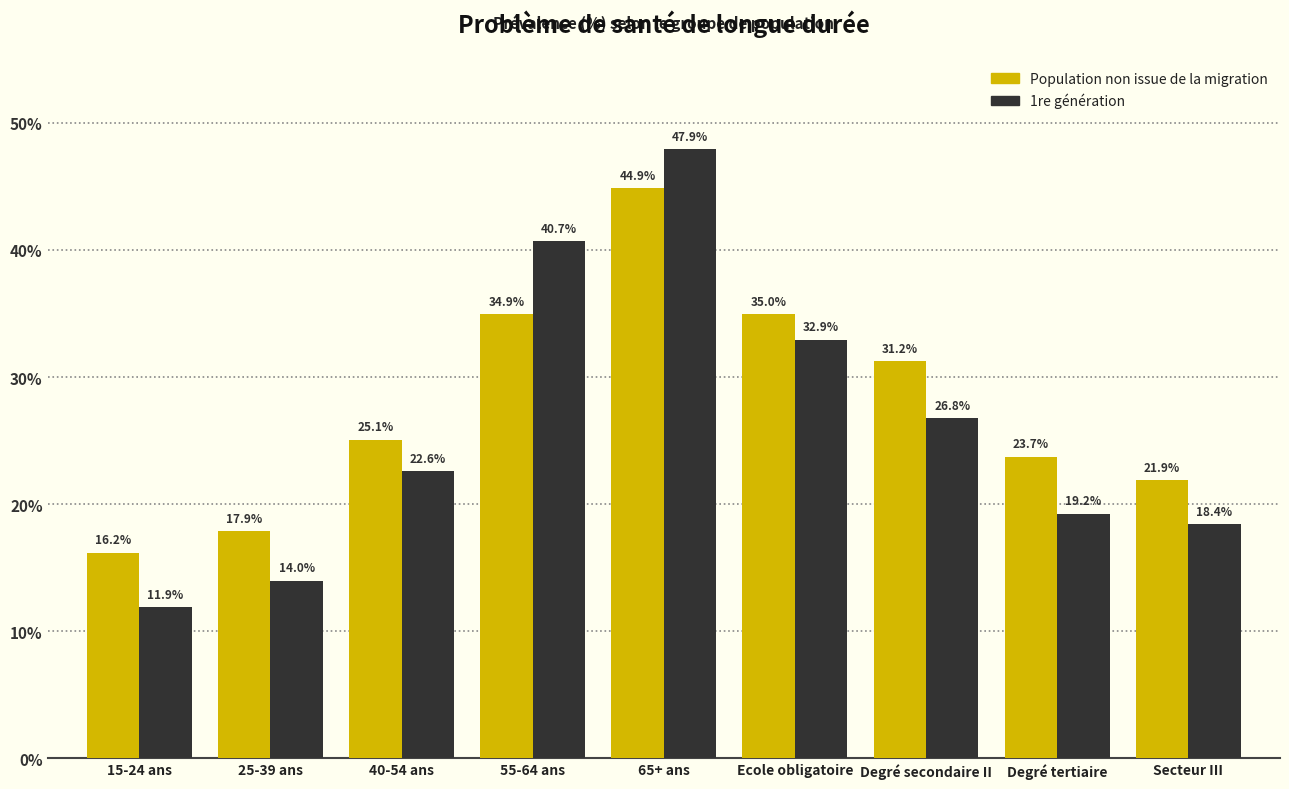

At which category does the chart reach its peak across all series?

65+ ans